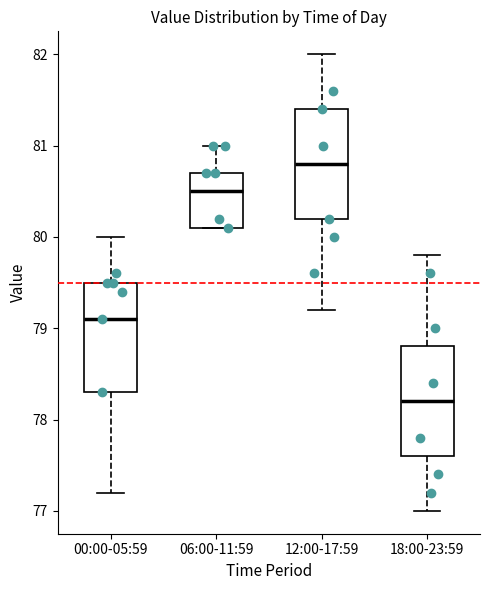

Which box has the lowest median line?

18:00-23:59